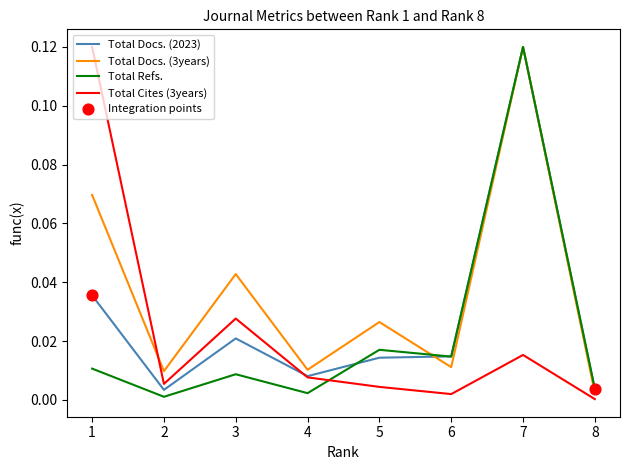

At which category is the sum across all series the highest?

7